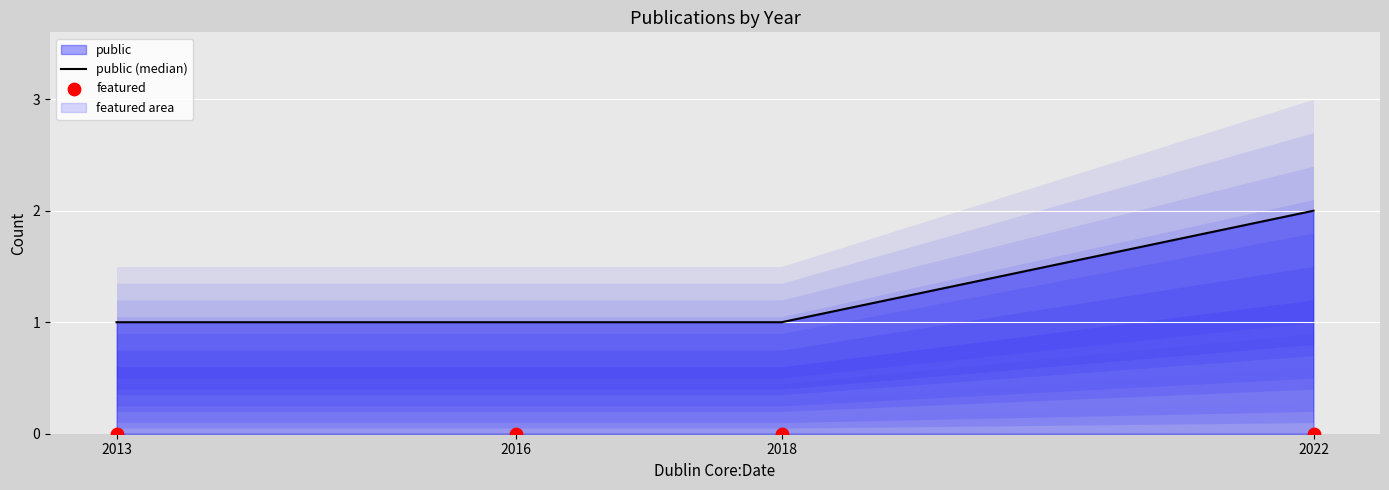

Which series contains the lowest Y value?

featured